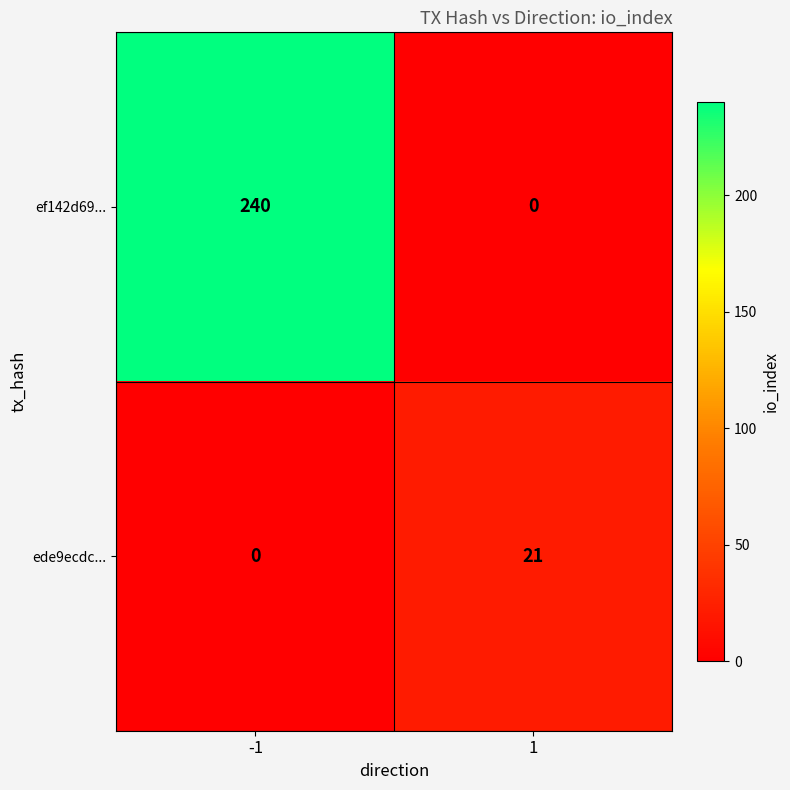

Rank the series by their maximum value, from highest to lowest.

ef142d69..., ede9ecdc...